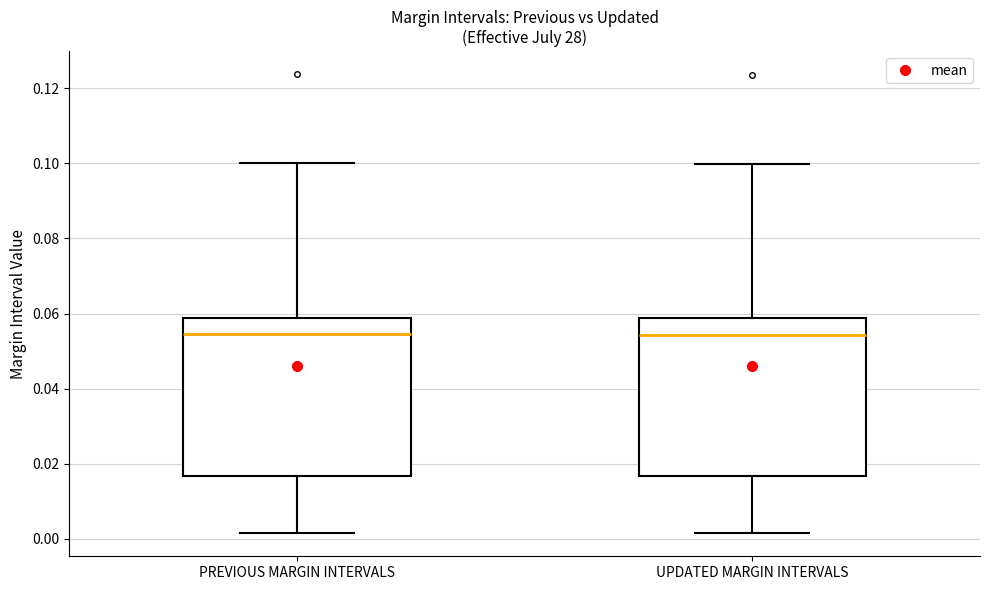

Reading left to right, transcribe this box plot: for each box, give where its median line is, the range the box spans, and where its two whiskers end, as read against the y-axis. The values are not printed on the chart, so give them approximately, as read against the axis.

PREVIOUS MARGIN INTERVALS: median 0.054, box 0.016 to 0.058, whiskers 0.002 to 0.100
UPDATED MARGIN INTERVALS: median 0.054, box 0.016 to 0.058, whiskers 0.002 to 0.100